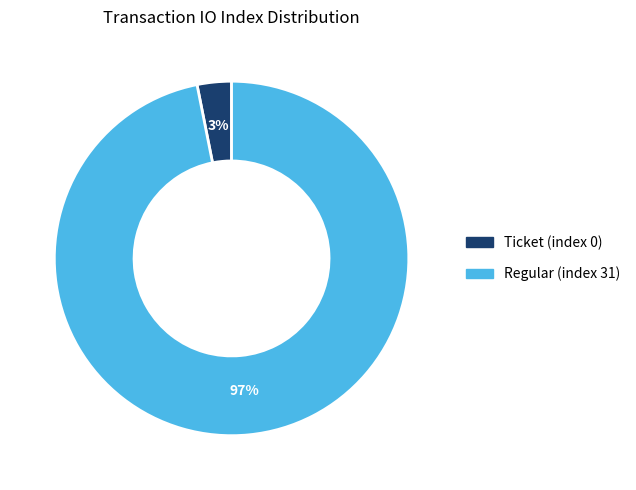

Is the sum of Ticket (index 0) and Regular (index 31) greater than half?

Yes